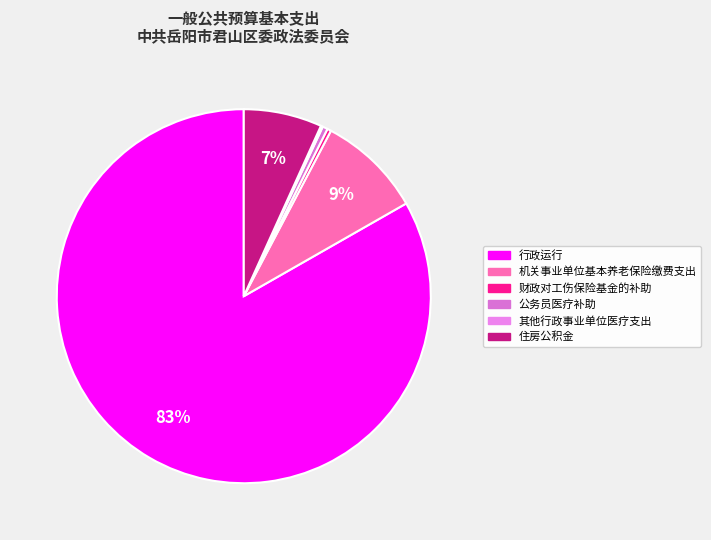

Which slice is the largest?

行政运行